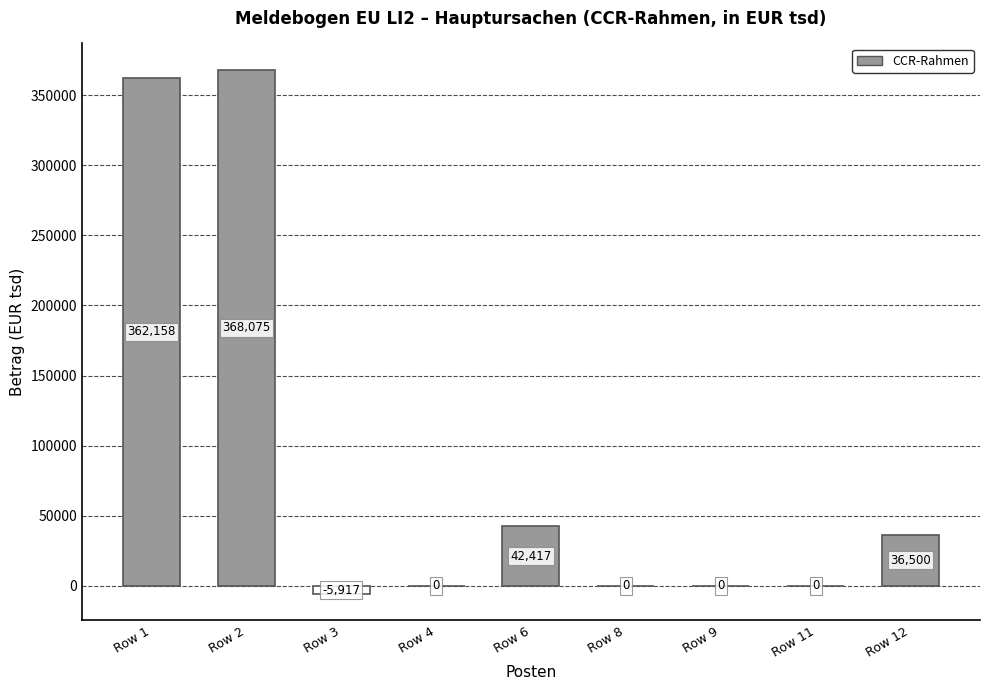

What is the sum of the values at Row 3 and Row 9?

-5917